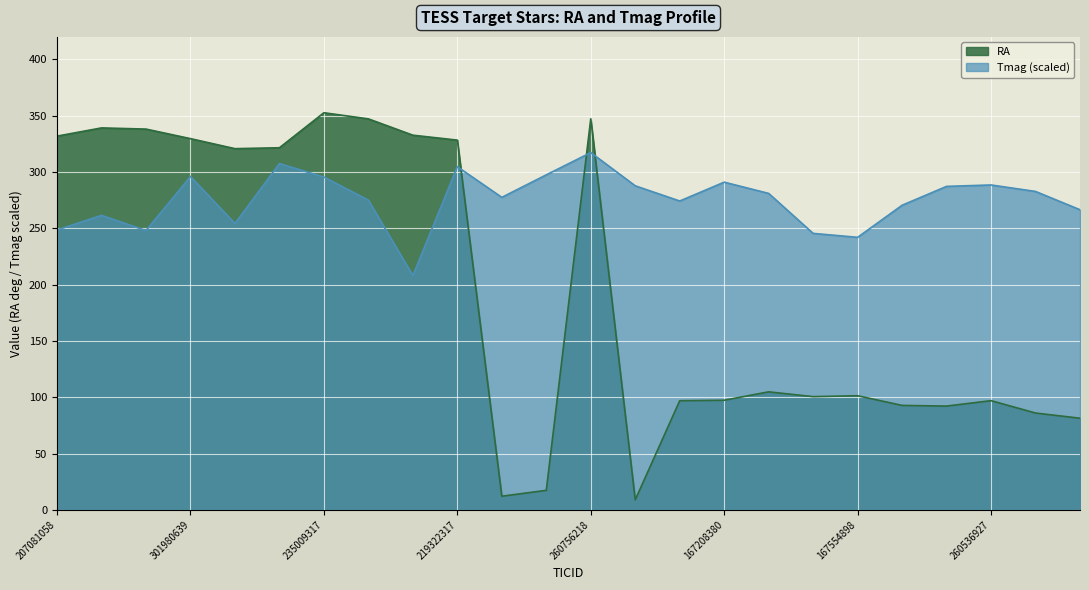

What position from the right is 52079677?

13